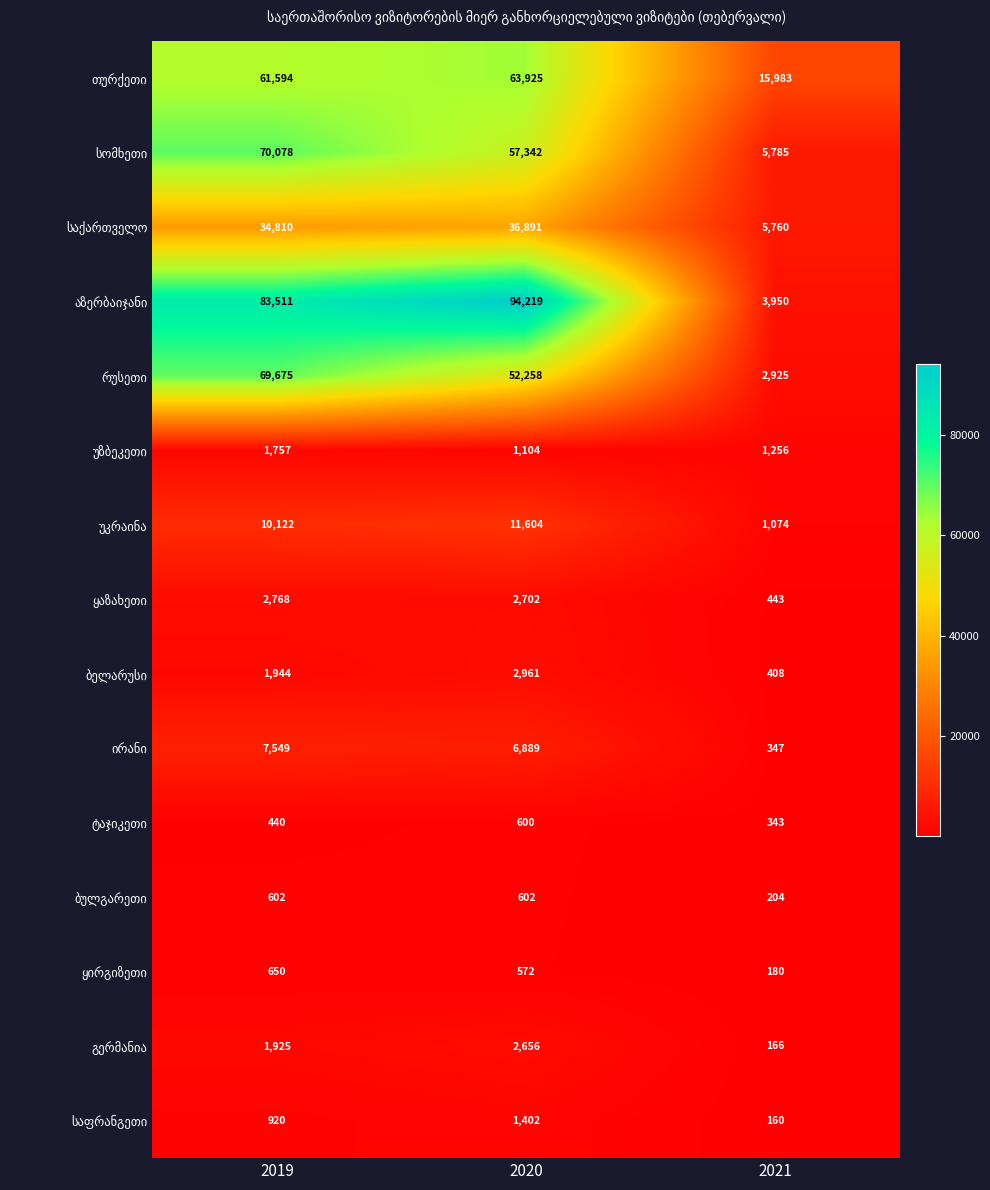

What is the total value across all series at 2019?

348345